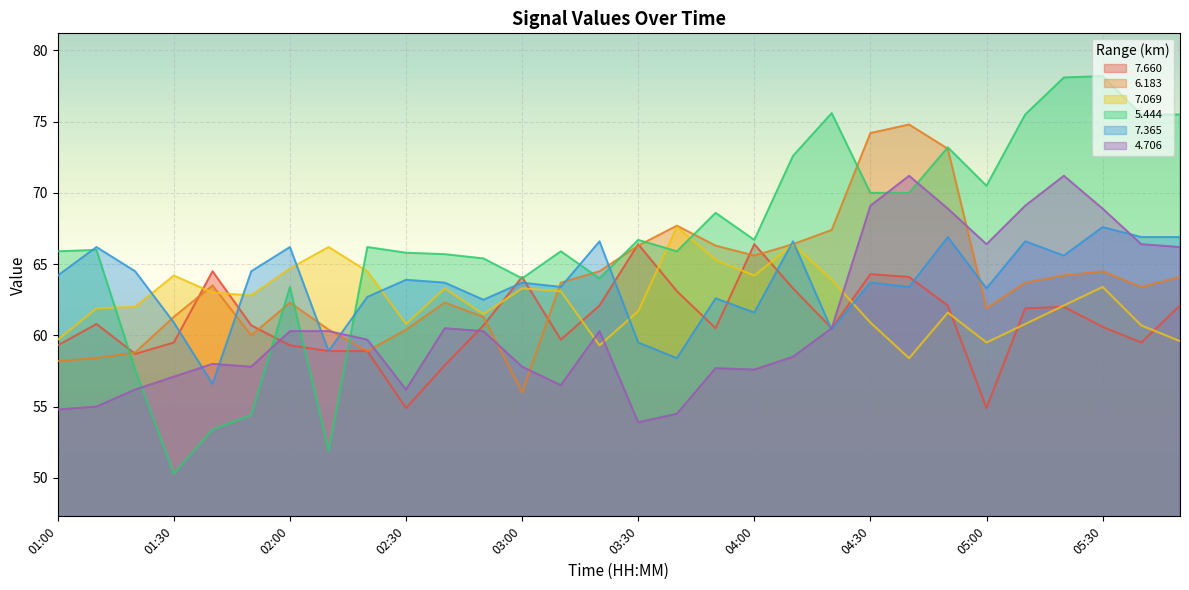

Reading left to right, extract all data points from this chart.

  7.660: 01:00=59.3	01:10=60.8	01:20=58.7	01:30=59.5	01:40=64.5	01:50=60.7	02:00=59.3	02:10=58.9	02:20=58.9	02:30=54.9	02:40=57.9	02:50=60.7	03:00=64.1	03:10=59.7	03:20=62.1	03:30=66.4	03:40=63.1	03:50=60.5	04:00=66.4	04:10=63.3	04:20=60.5	04:30=64.3	04:40=64.1	04:50=62.1	05:00=54.9	05:10=61.9	05:20=62.0	05:30=60.6	05:40=59.5	06:00=62.1
  6.183: 01:00=58.2	01:10=58.4	01:20=58.8	01:30=61.3	01:40=63.5	01:50=60.0	02:00=62.3	02:10=60.4	02:20=58.9	02:30=60.4	02:40=62.3	02:50=61.3	03:00=56.0	03:10=63.7	03:20=64.5	03:30=66.3	03:40=67.7	03:50=66.3	04:00=65.6	04:10=66.4	04:20=67.4	04:30=74.2	04:40=74.8	04:50=73.1	05:00=61.9	05:10=63.7	05:20=64.2	05:30=64.5	05:40=63.4	06:00=64.1
  7.069: 01:00=59.7	01:10=61.9	01:20=62.0	01:30=64.2	01:40=63.0	01:50=62.8	02:00=64.7	02:10=66.2	02:20=64.5	02:30=60.8	02:40=63.3	02:50=61.5	03:00=63.3	03:10=63.1	03:20=59.3	03:30=61.7	03:40=67.6	03:50=65.3	04:00=64.2	04:10=66.4	04:20=63.9	04:30=60.9	04:40=58.4	04:50=61.6	05:00=59.5	05:10=60.8	05:20=62.1	05:30=63.4	05:40=60.7	06:00=59.6
  5.444: 01:00=65.9	01:10=66.0	01:20=57.6	01:30=50.3	01:40=53.4	01:50=54.4	02:00=63.4	02:10=51.9	02:20=66.2	02:30=65.8	02:40=65.7	02:50=65.4	03:00=64.0	03:10=65.9	03:20=64.0	03:30=66.7	03:40=65.9	03:50=68.6	04:00=66.7	04:10=72.6	04:20=75.6	04:30=70.0	04:40=70.0	04:50=73.2	05:00=70.5	05:10=75.5	05:20=78.1	05:30=78.2	05:40=75.5	06:00=75.5
  7.365: 01:00=64.2	01:10=66.2	01:20=64.5	01:30=60.9	01:40=56.6	01:50=64.5	02:00=66.2	02:10=58.9	02:20=62.7	02:30=63.9	02:40=63.7	02:50=62.5	03:00=63.7	03:10=63.4	03:20=66.6	03:30=59.5	03:40=58.4	03:50=62.6	04:00=61.6	04:10=66.6	04:20=60.4	04:30=63.7	04:40=63.4	04:50=66.9	05:00=63.3	05:10=66.6	05:20=65.6	05:30=67.6	05:40=66.9	06:00=66.9
  4.706: 01:00=54.8	01:10=55.0	01:20=56.2	01:30=57.1	01:40=58.0	01:50=57.8	02:00=60.3	02:10=60.3	02:20=59.7	02:30=56.2	02:40=60.5	02:50=60.3	03:00=57.8	03:10=56.5	03:20=60.3	03:30=53.9	03:40=54.5	03:50=57.7	04:00=57.6	04:10=58.5	04:20=60.5	04:30=69.1	04:40=71.2	04:50=68.9	05:00=66.4	05:10=69.1	05:20=71.2	05:30=68.9	05:40=66.4	06:00=66.2